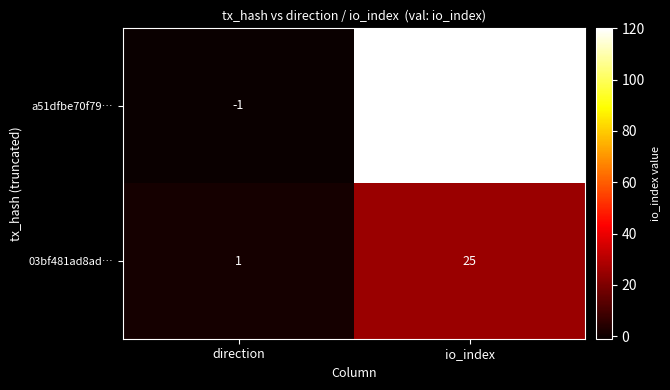

What is the difference between the highest and lowest values at direction?

2